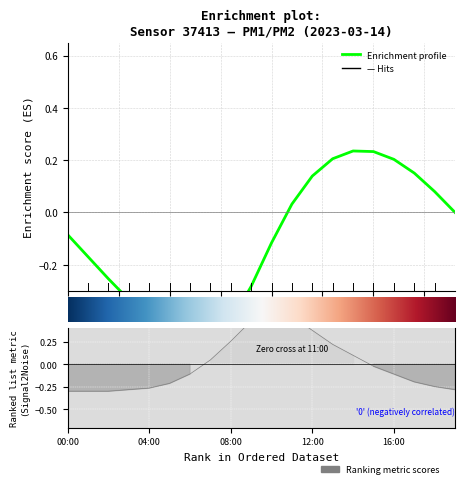

How many interior local peaks (higher than both neighbors) does the data have?

1